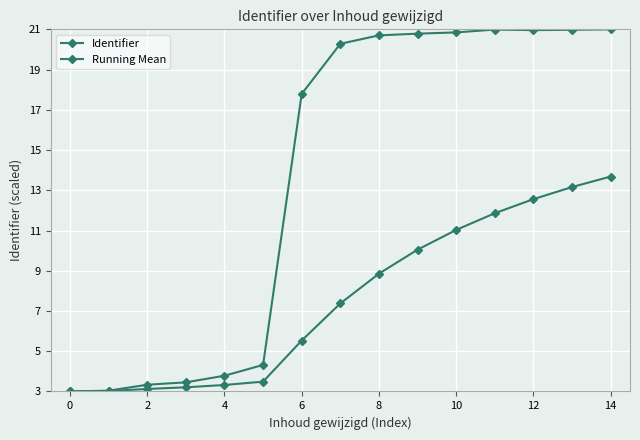

How many lines are shown in the chart?

2